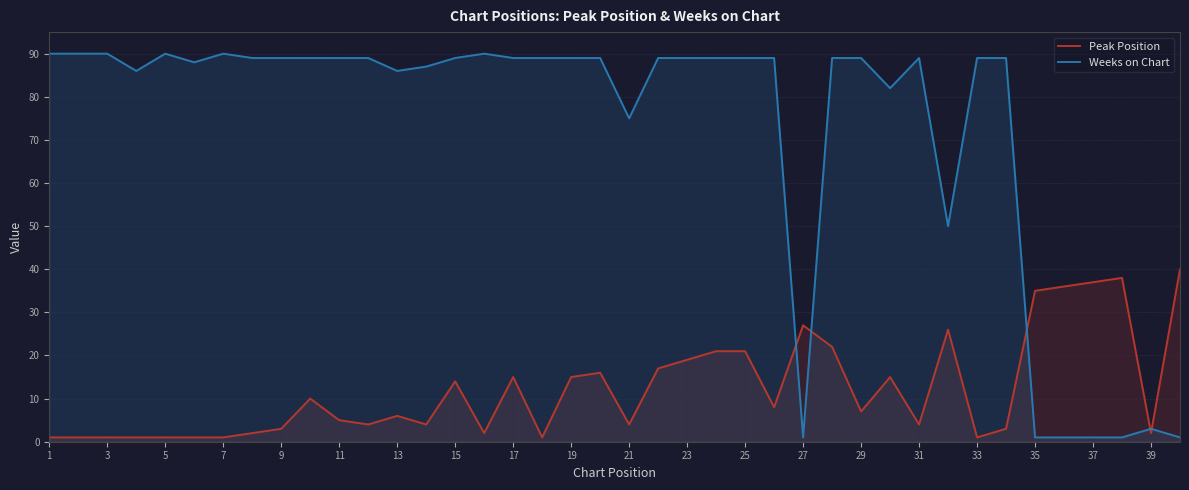

Reading left to right, list all the values displayed in this chart.

Peak Position: 1	1	1	1	1	1	1	2	3	10	5	4	6	4	14	2	15	1	15	16	4	17	19	21	21	8	27	22	7	15	4	26	1	3	35	36	37	38	2	40
Weeks on Chart: 90	90	90	86	90	88	90	89	89	89	89	89	86	87	89	90	89	89	89	89	75	89	89	89	89	89	1	89	89	82	89	50	89	89	1	1	1	1	3	1